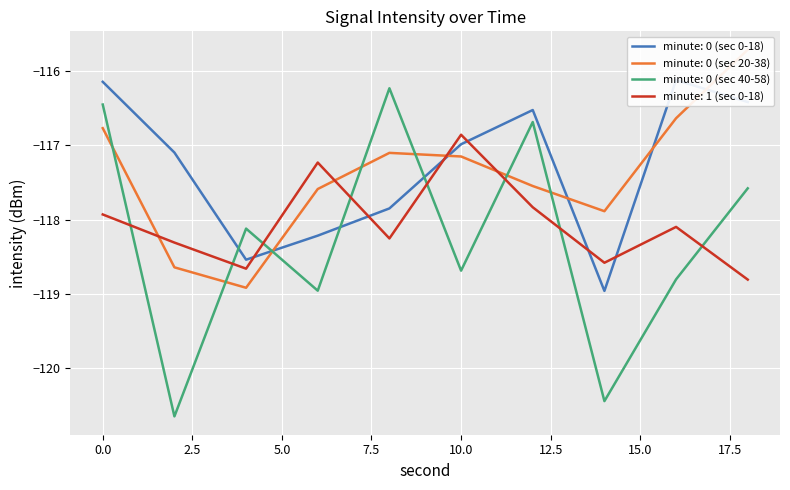

At which label is minute: 0 (sec 40-58) closest to -118?

4